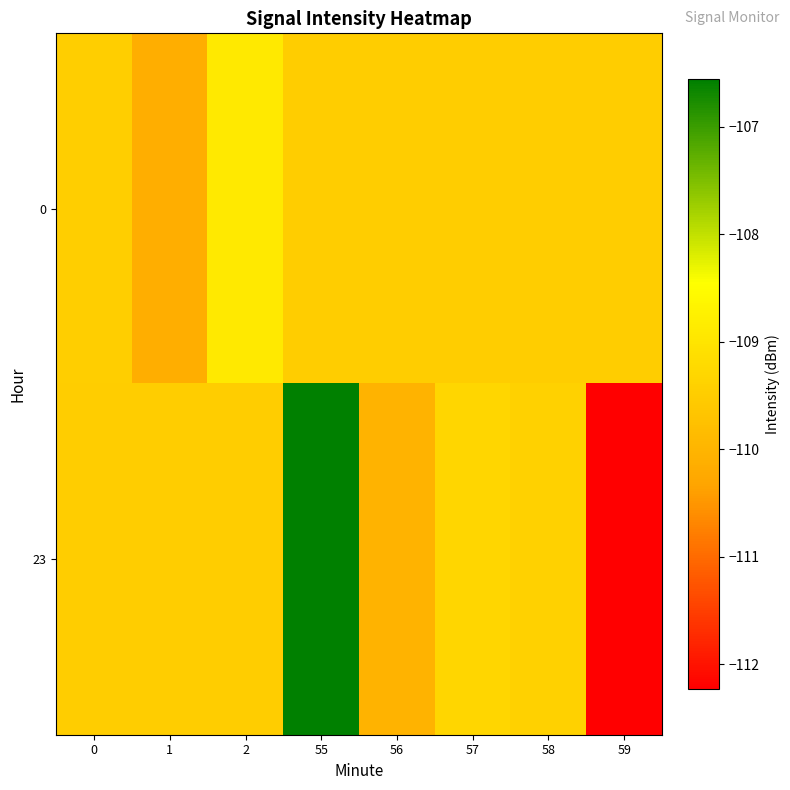

Rank the series by their average value, from lowest to highest.

row_1, row_0